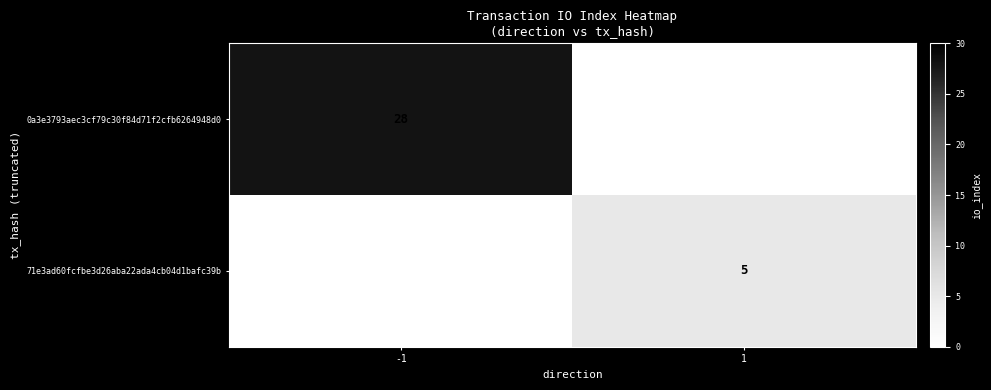

True or false: 71e3ad60fcfbe3d26aba22ada4cb04d1bafc39b has a value of 5 at 1.

True